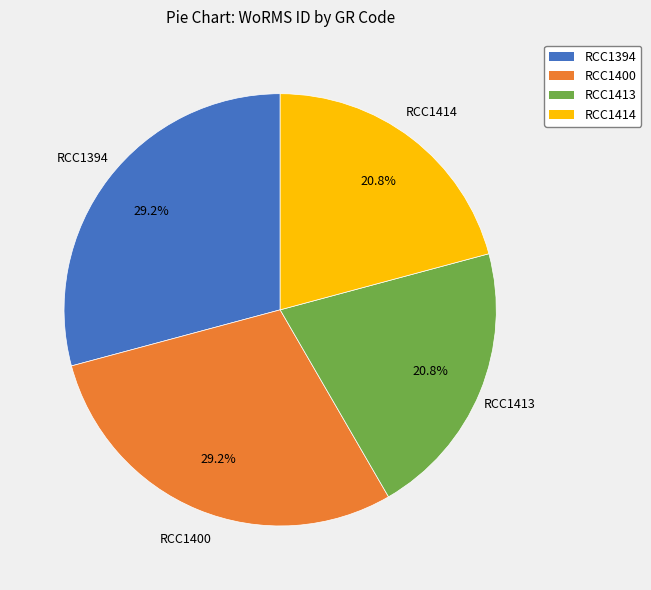

To the nearest percent, what is the average slice percentage?

25%